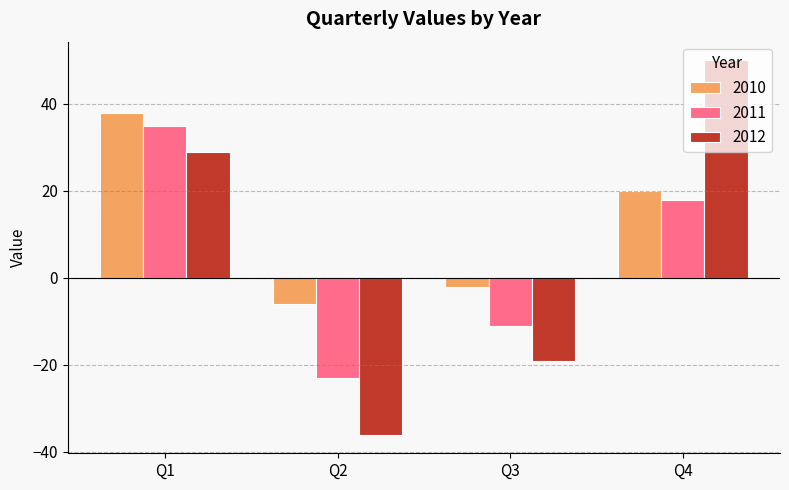

Reading left to right, extract all data points from this chart.

2010: Q1=38	Q2=-6	Q3=-2	Q4=20
2011: Q1=35	Q2=-23	Q3=-11	Q4=18
2012: Q1=29	Q2=-36	Q3=-19	Q4=50